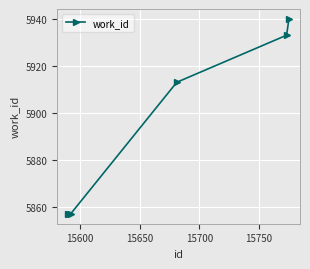

What is the difference between the maximum and minimum values?

83